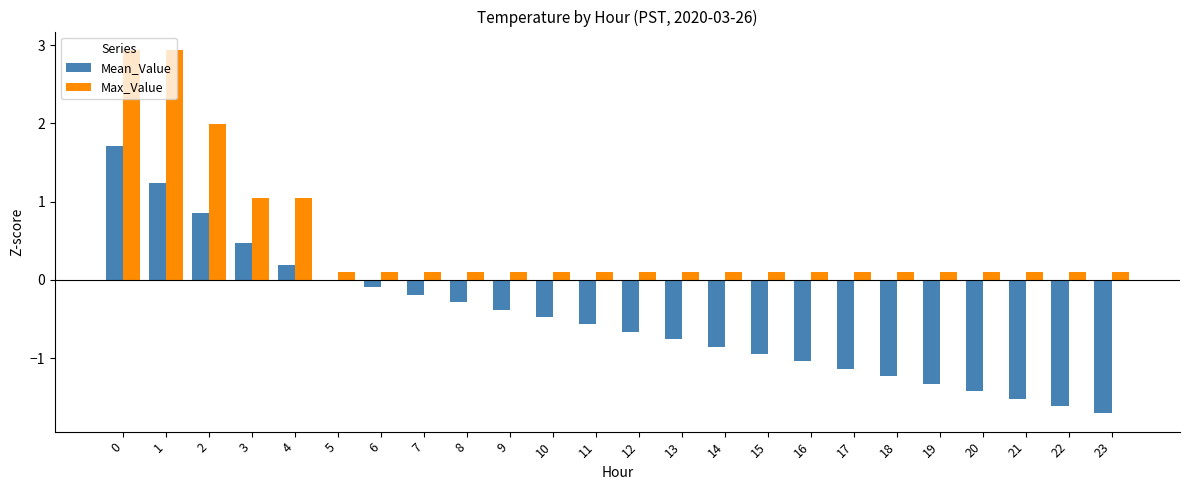

What is the highest value of the Max_Value series?

2.9